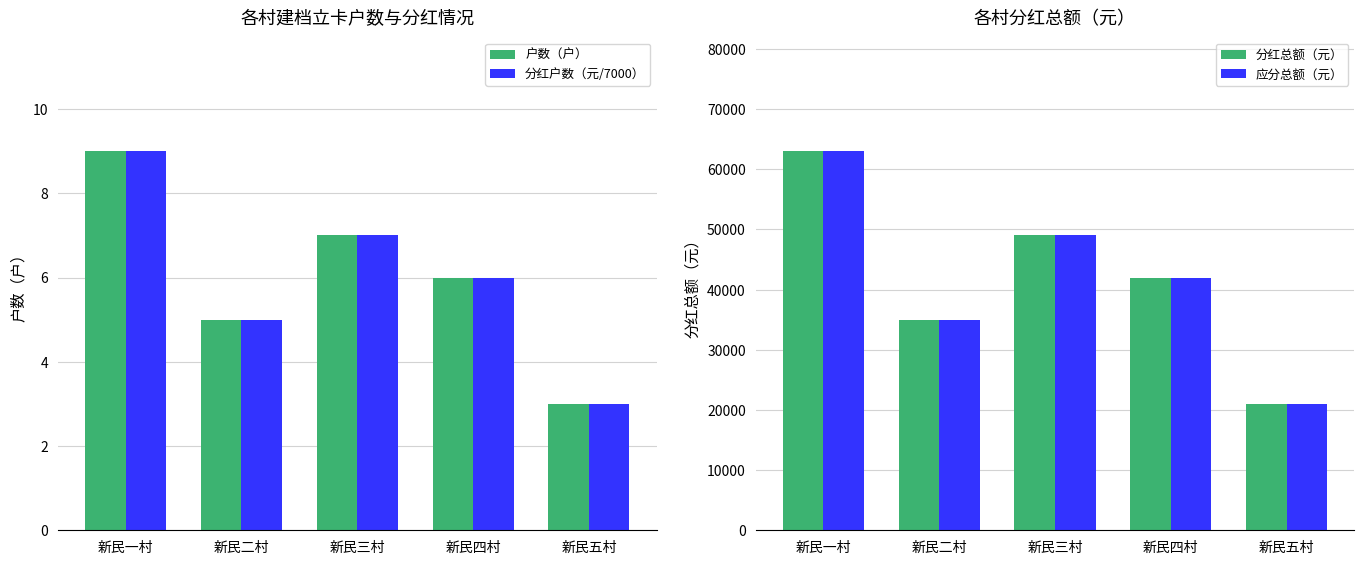

At which label does 应分总额（元） reach its minimum?

新民五村